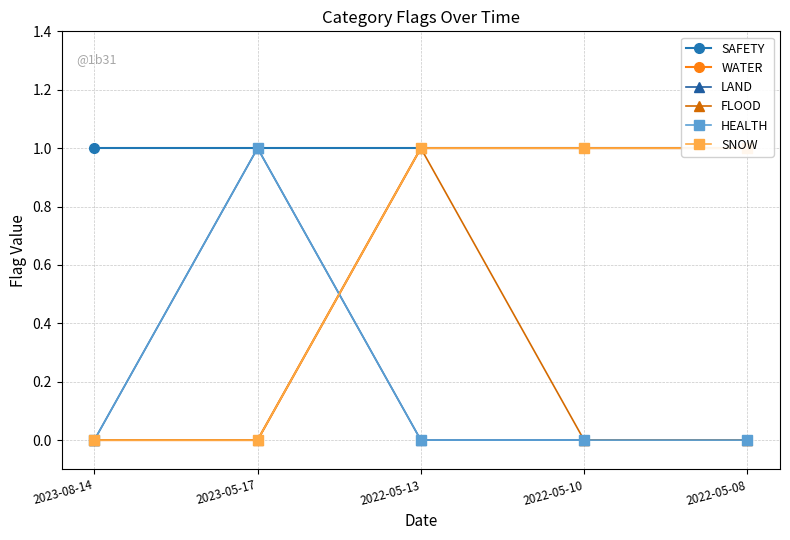

How many distinct data groups are displayed?

6